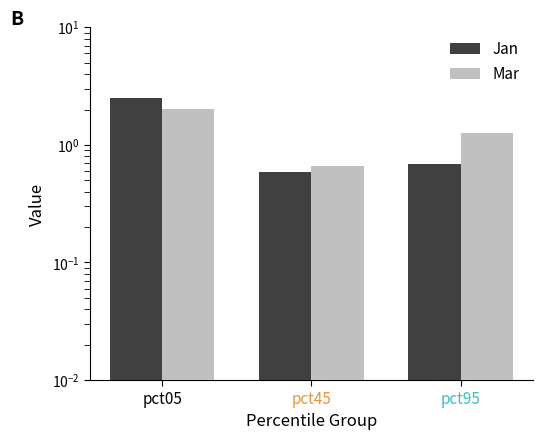

Between pct05 and pct95, which is larger?

pct05